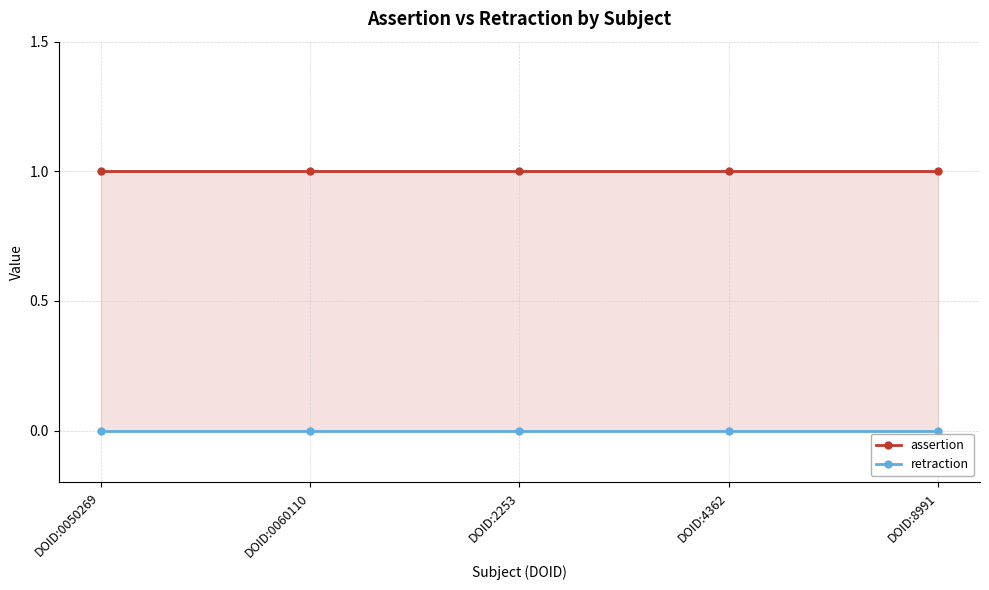

True or false: retraction has more than 2 points higher than both neighbors.

False